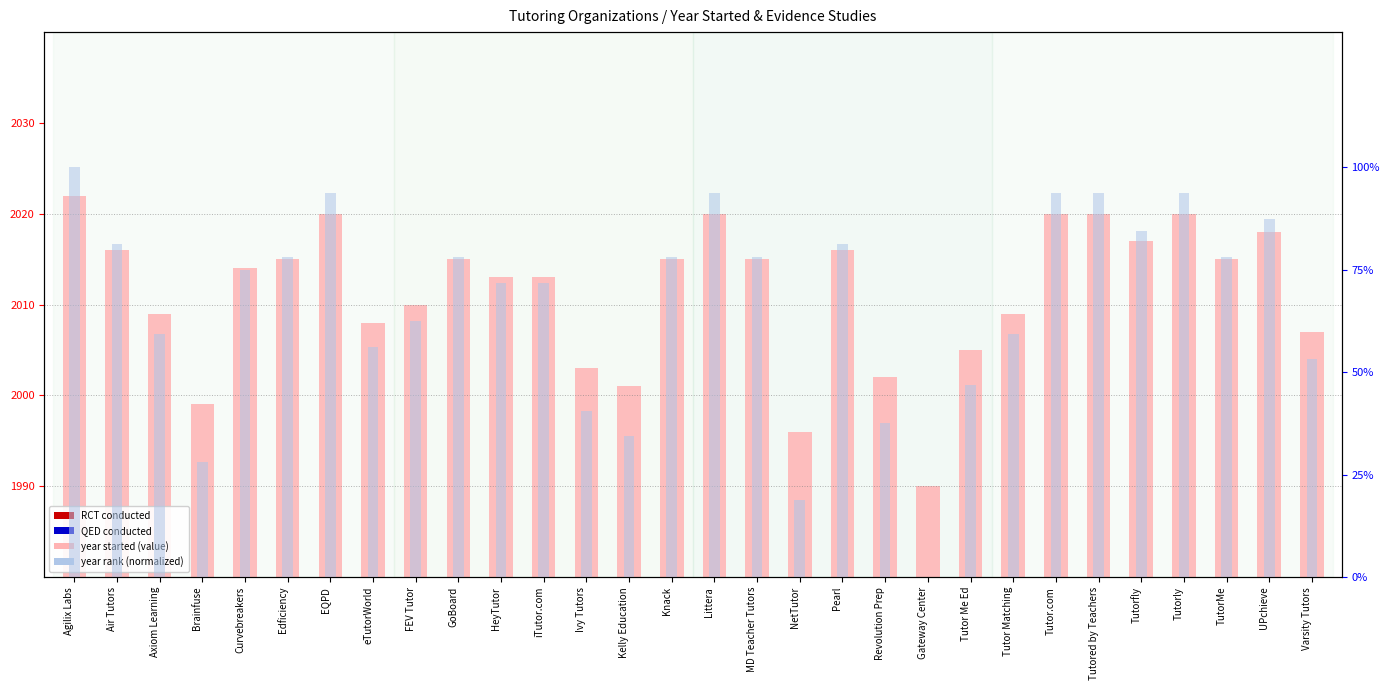

What are all the series names shown in the legend?

year started (value), RCT conducted, QED conducted, year rank (normalized)